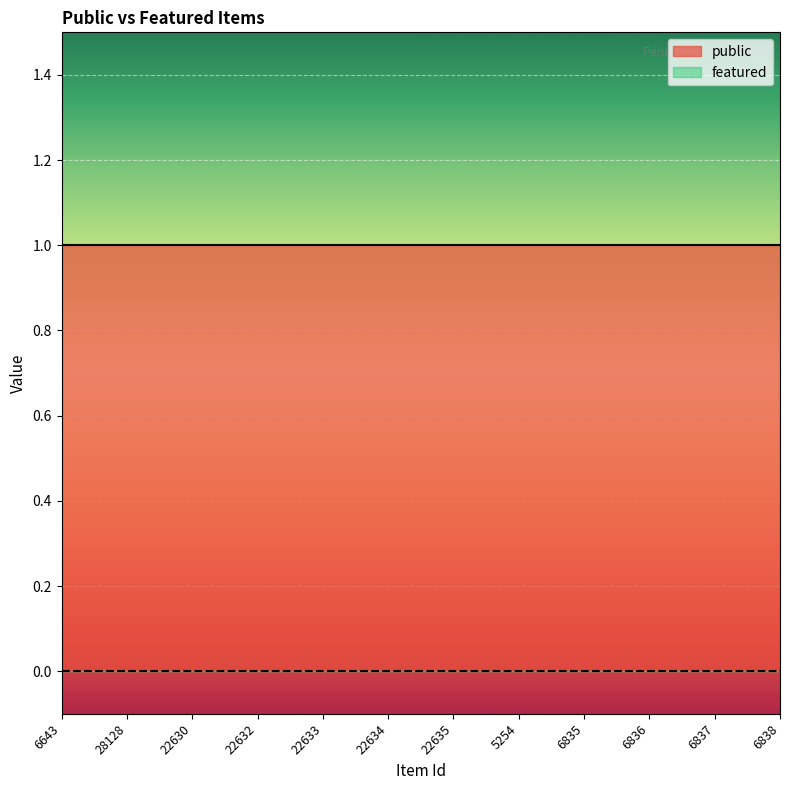

Which series has the largest total across all categories?

public